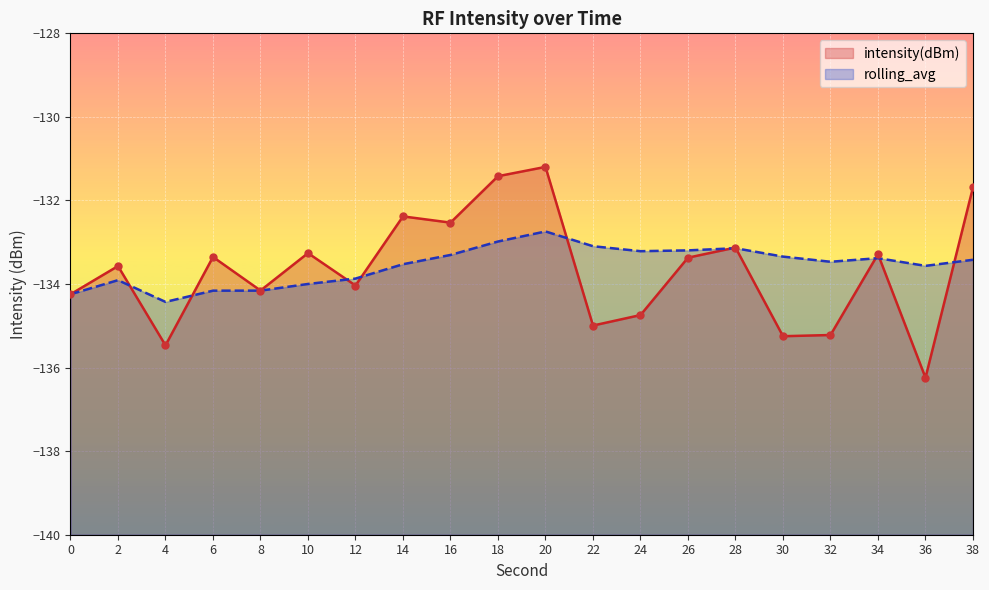

At how many categories does at least one series exceed -135?

20